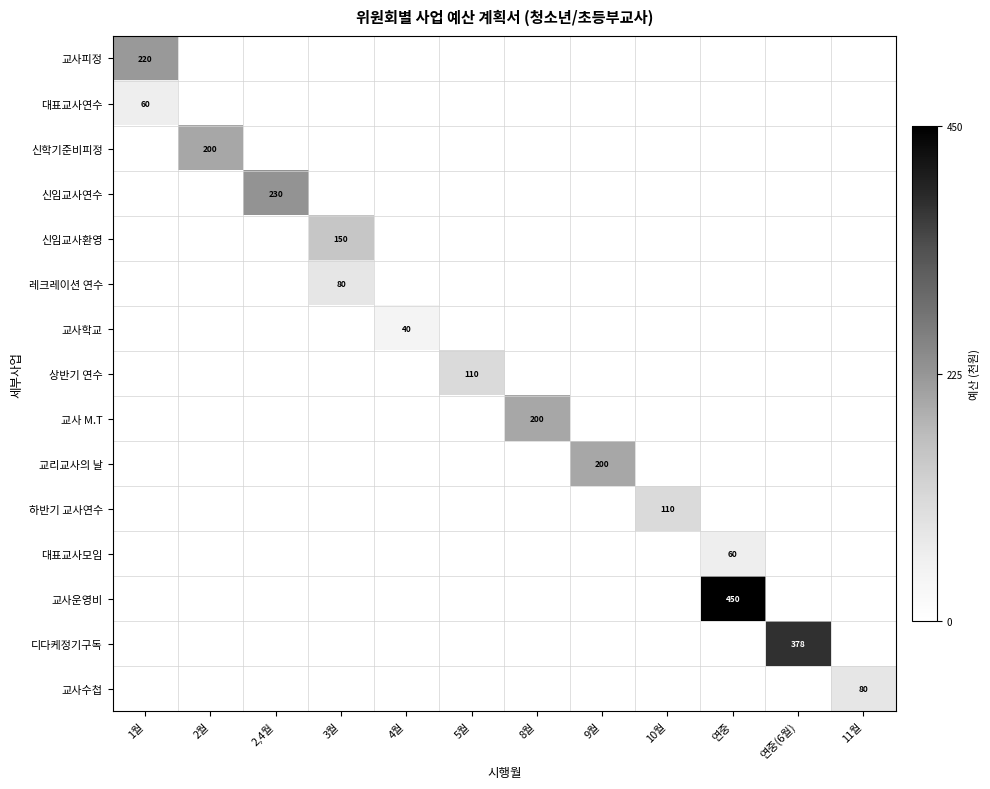

Which series has the largest total across all categories?

교사운영비